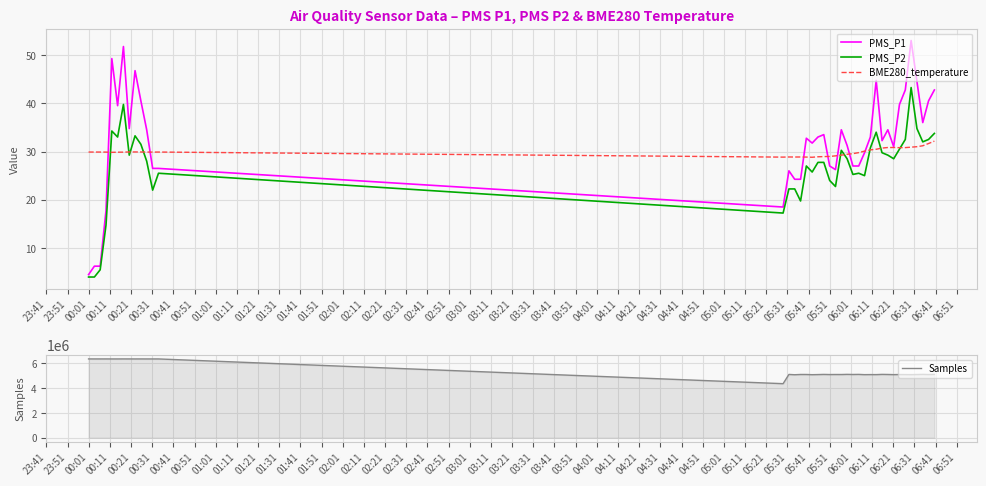

Is this an area chart (filled region under the line)?

No